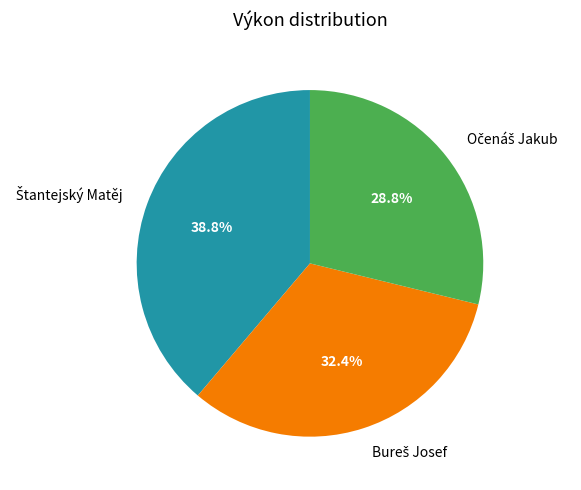

Is there a majority slice in this chart?

No